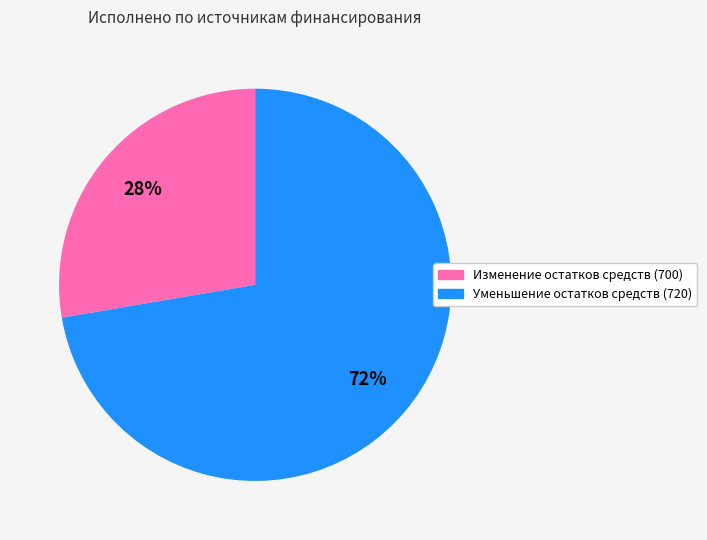

True or false: Уменьшение остатков средств (720) accounts for 72% of the total.

True